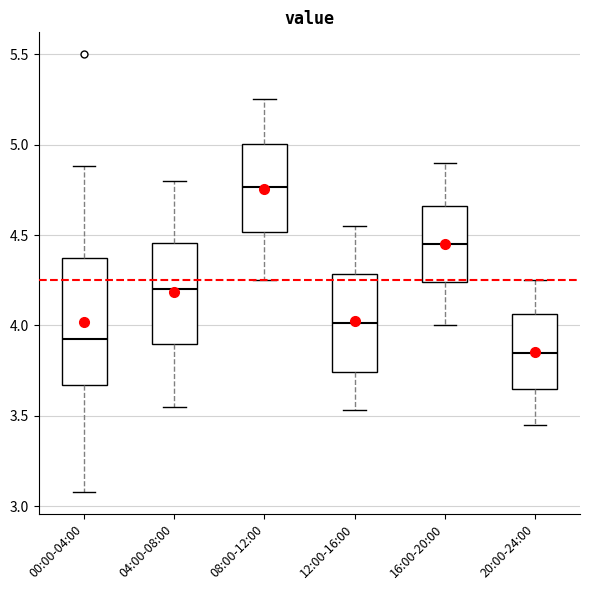

Reading left to right, read every box against the y-axis: the position of its median line, the range the box covers, and the ends of its whiskers. The values are not printed on the chart, so give them approximately, as read against the axis.

00:00-04:00: median 3.95, box 3.65 to 4.35, whiskers 3.10 to 4.90
04:00-08:00: median 4.20, box 3.90 to 4.45, whiskers 3.55 to 4.80
08:00-12:00: median 4.75, box 4.50 to 5.00, whiskers 4.25 to 5.25
12:00-16:00: median 4.00, box 3.75 to 4.30, whiskers 3.55 to 4.55
16:00-20:00: median 4.45, box 4.25 to 4.65, whiskers 4.00 to 4.90
20:00-24:00: median 3.85, box 3.65 to 4.05, whiskers 3.45 to 4.25